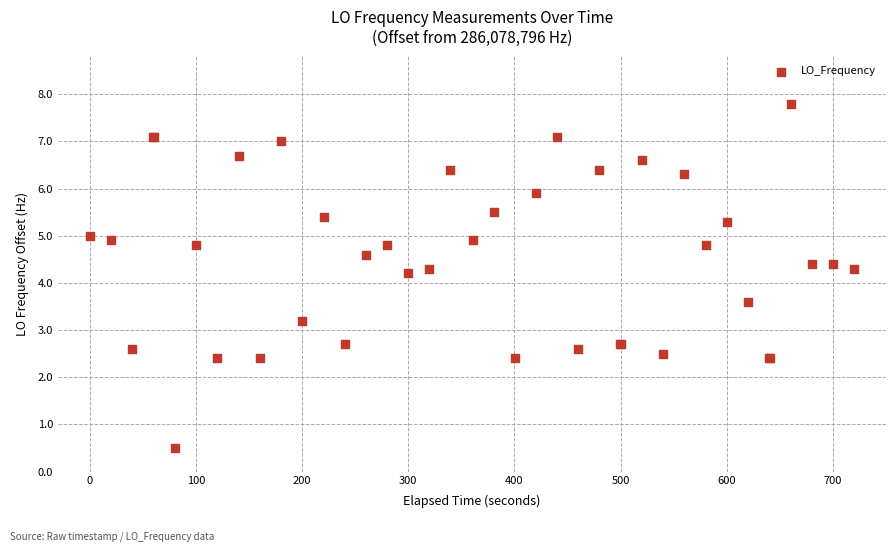

What Y value in the scatter plot is closest to 4?

4.2